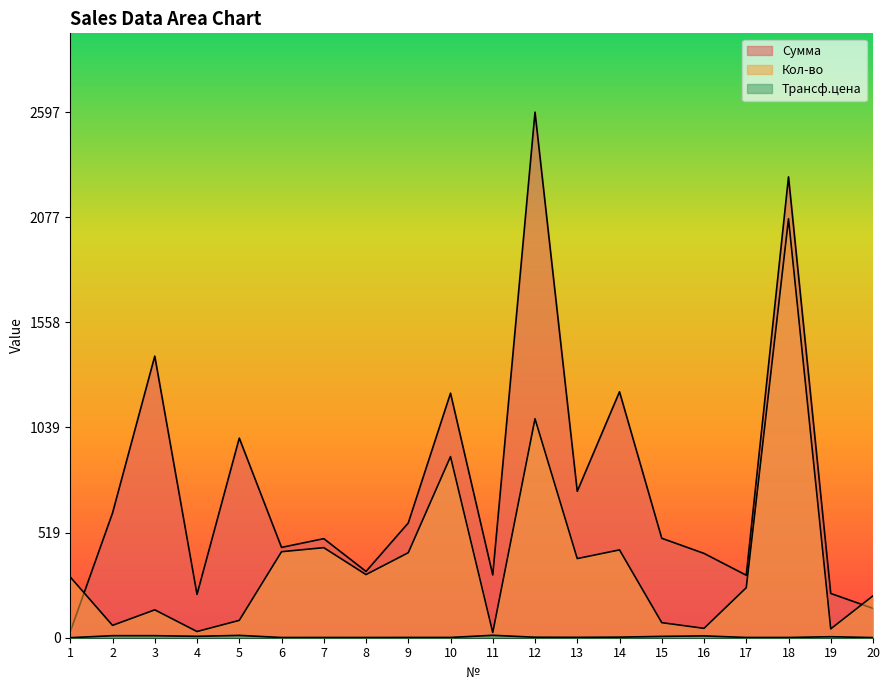

At which category does Кол-во reach its first local peak?

3